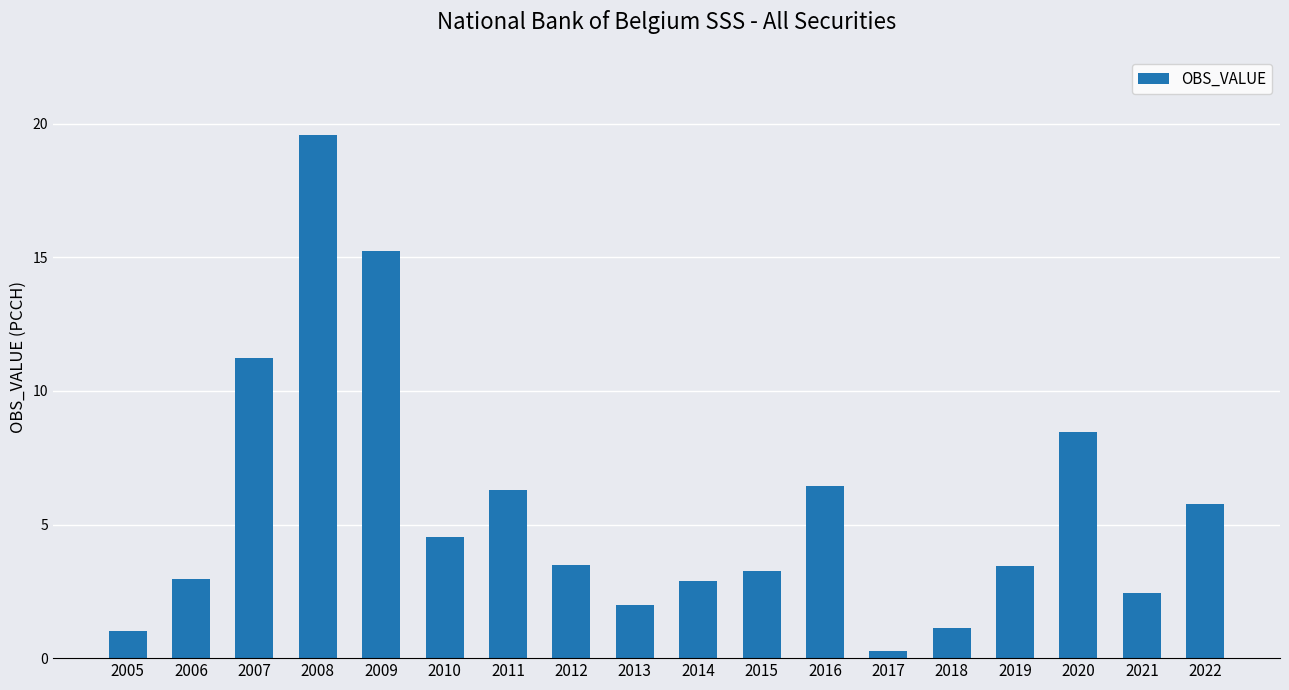

Does the chart contain any negative values?

No